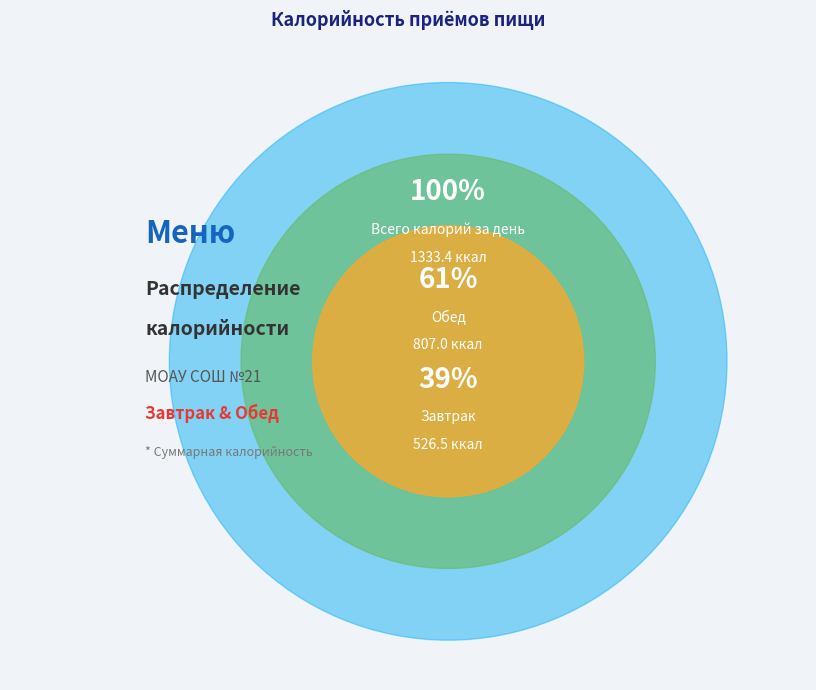

What is the largest slice in the pie chart?

Обед